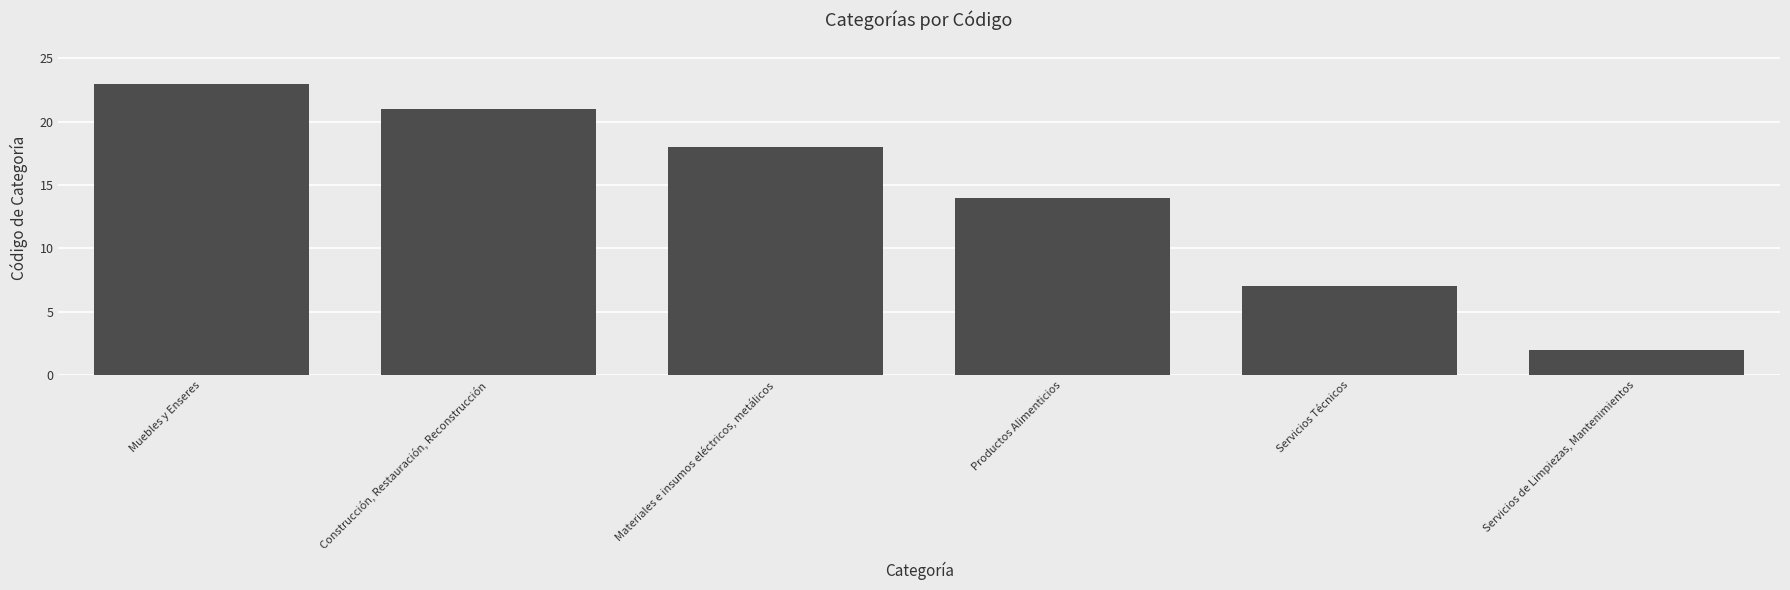

How many values are below 18?

3